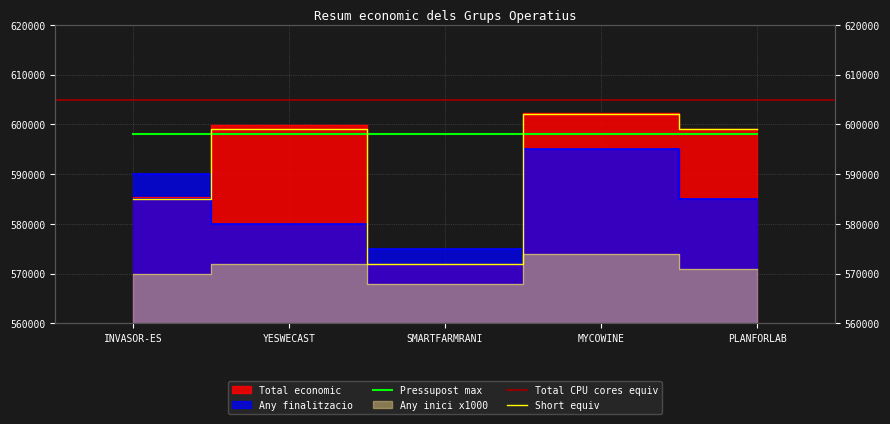

The chart shows a value of 585346.0 at INVASOR-ES. True or false?

True